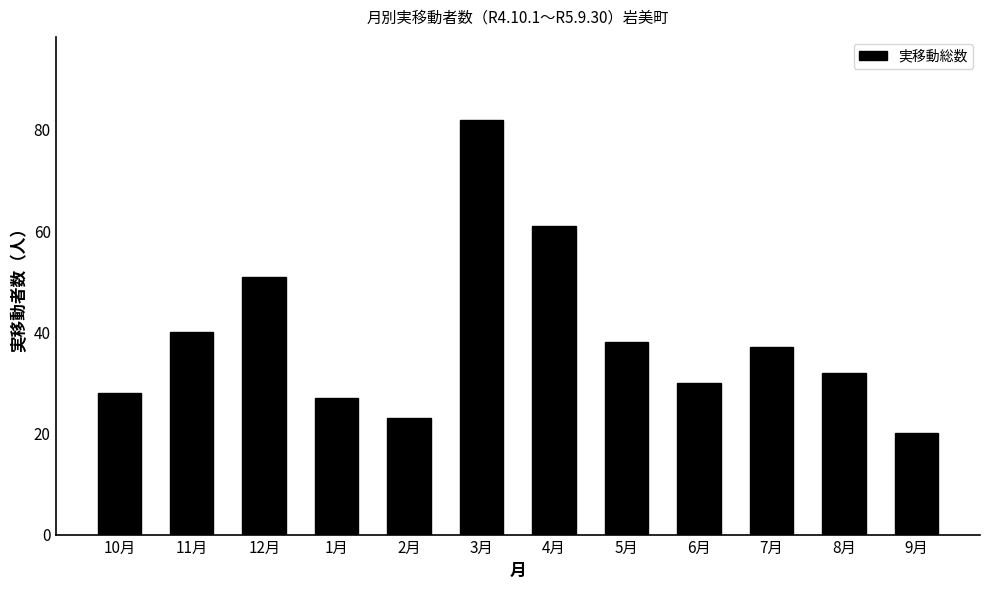

What is the change in value from 11月 to 3月?

+42